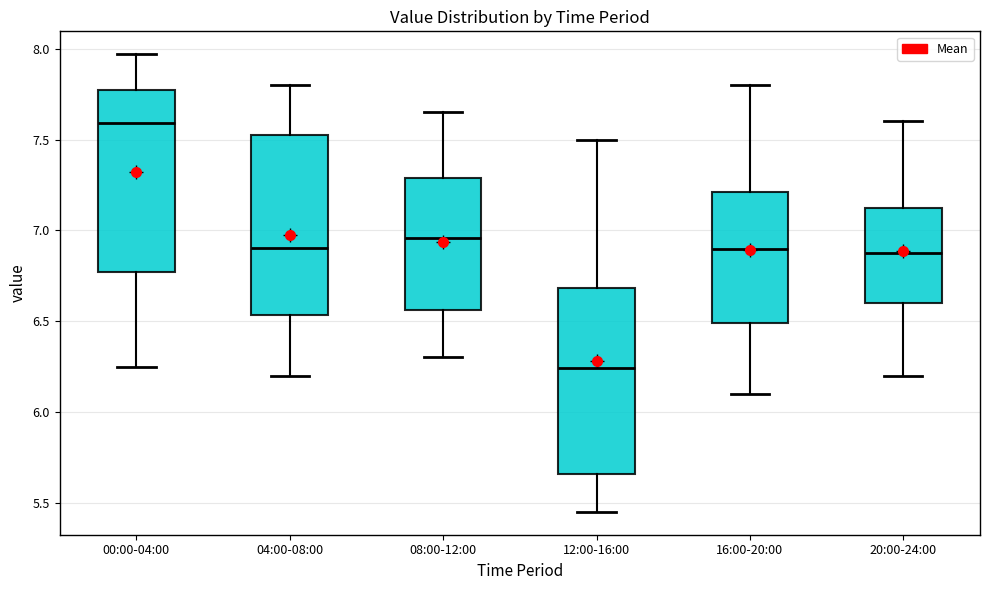

Which box's median line is the highest?

00:00-04:00